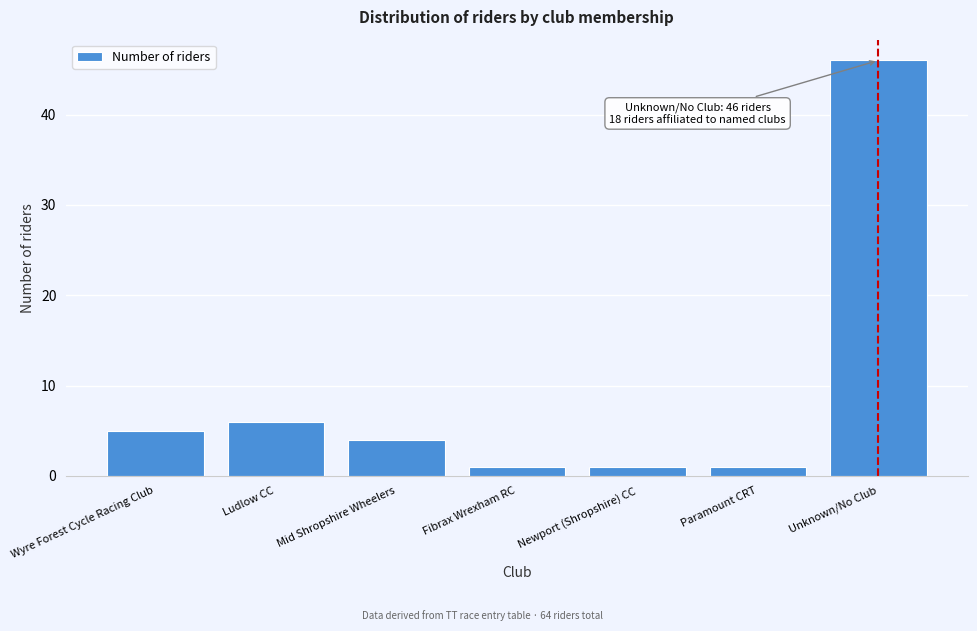

Reading left to right, extract all data points from this chart.

Wyre Forest Cycle Racing Club=5	Ludlow CC=6	Mid Shropshire Wheelers=4	Fibrax Wrexham RC=1	Newport (Shropshire) CC=1	Paramount CRT=1	Unknown/No Club=46